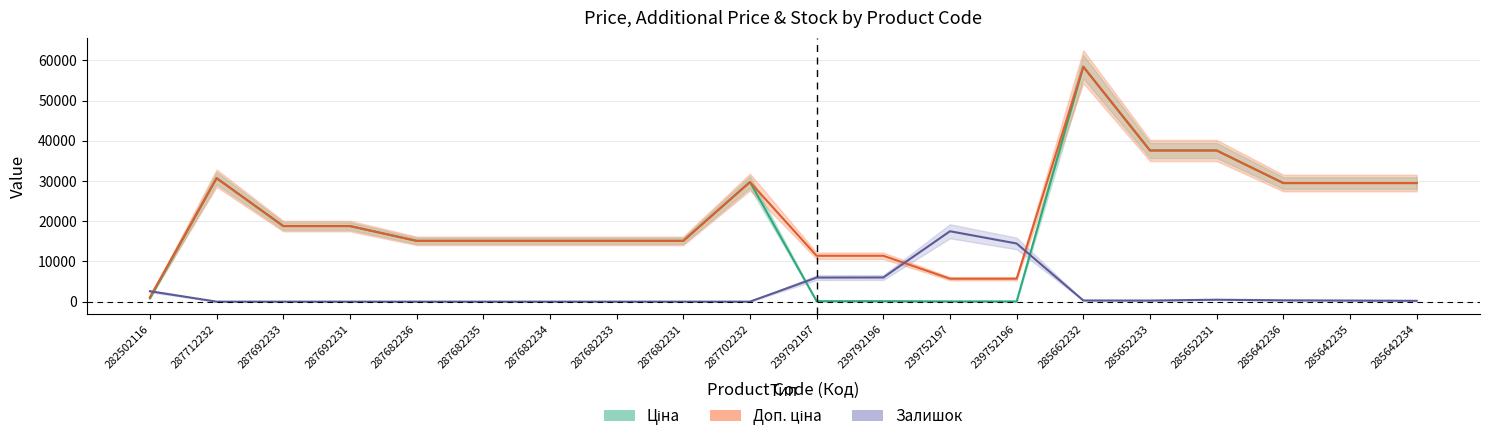

How many values in the Ціна series are below 18796?

10